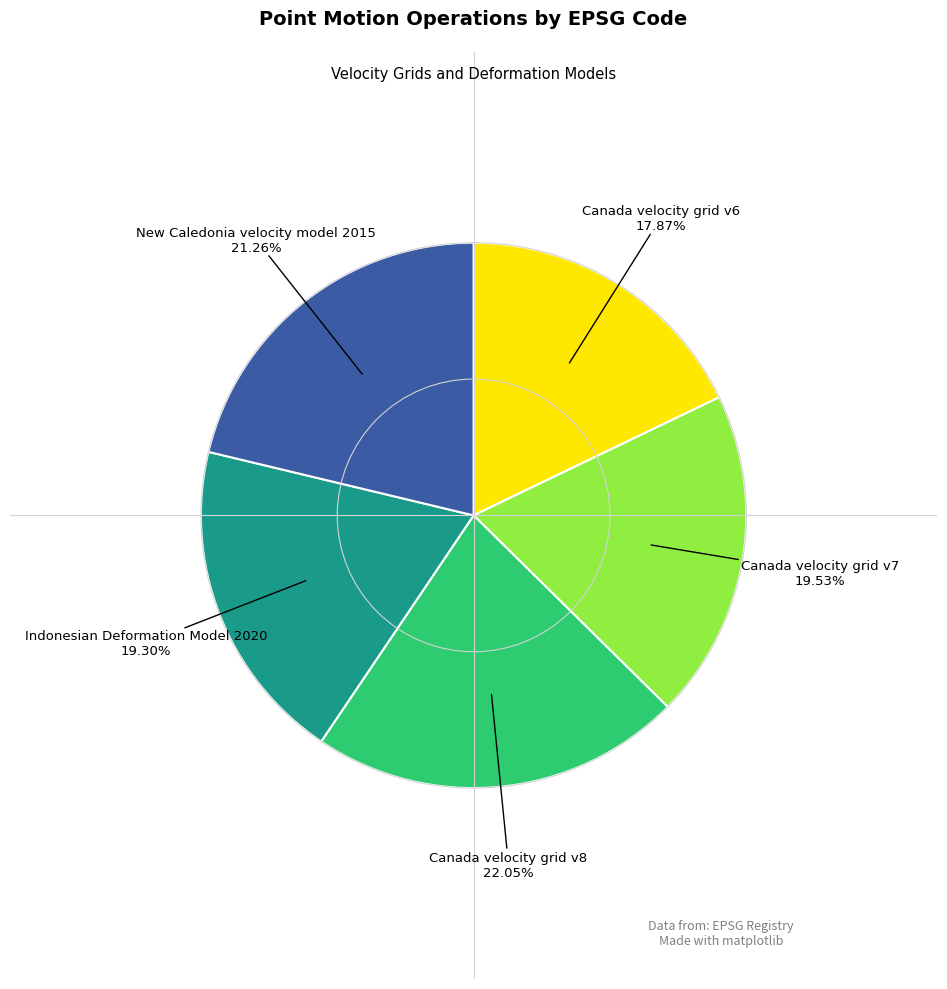

Is there any slice that represents more than half of the pie?

No